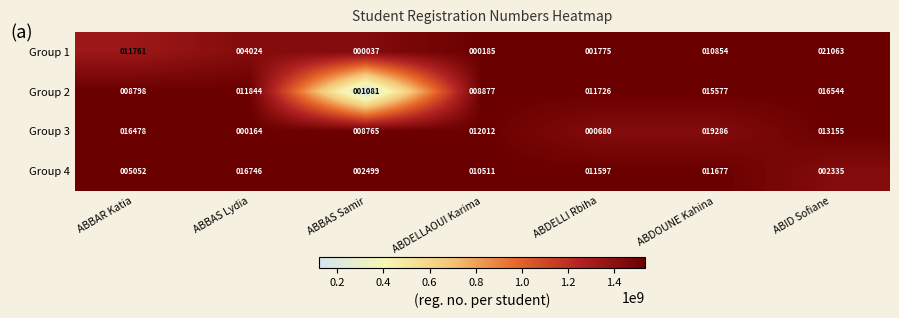

At which category does the chart reach its minimum across all series?

ABBAS Samir